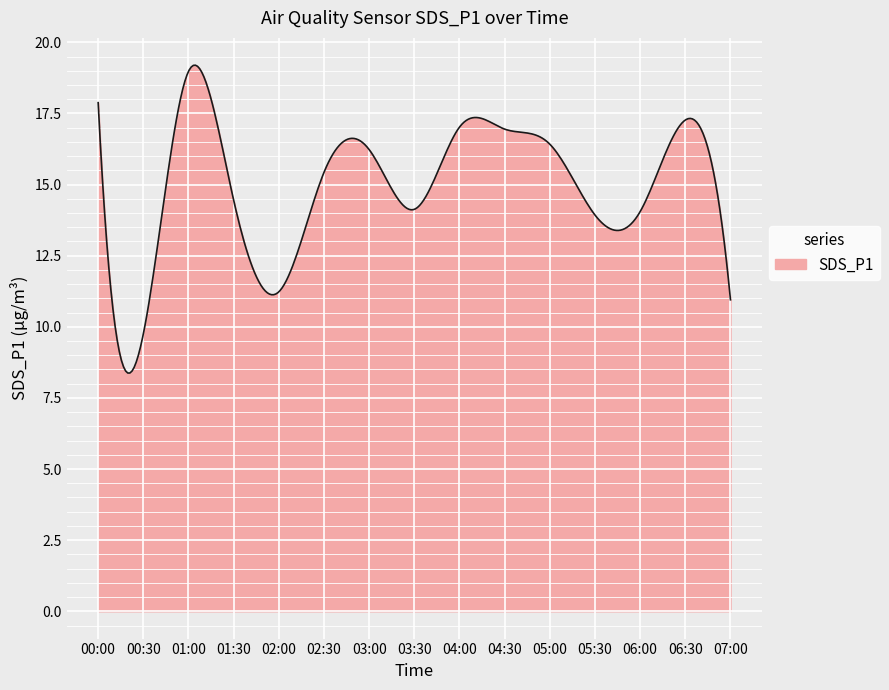

How many lines are shown in the chart?

1